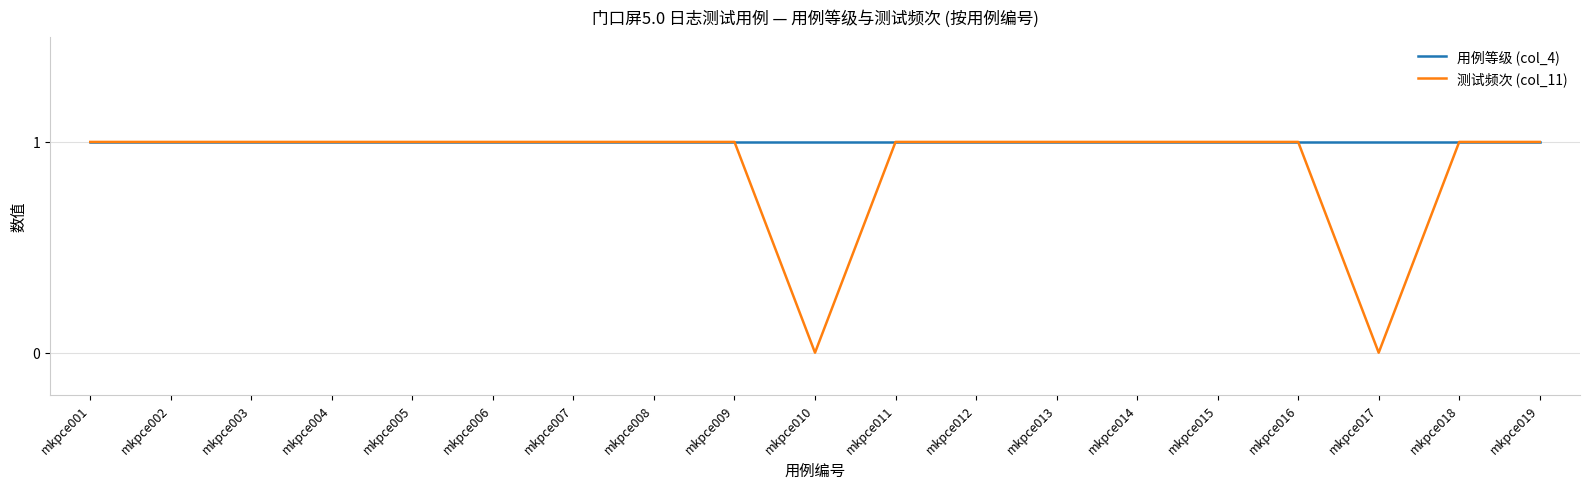

Does the chart have visible grid lines?

Yes